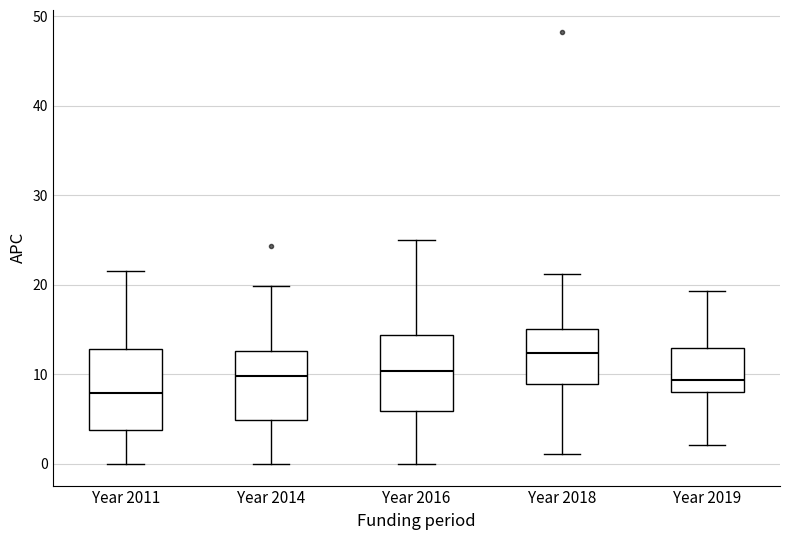

Reading left to right, read every box against the y-axis: the position of its median line, the range the box covers, and the ends of its whiskers. The values are not printed on the chart, so give them approximately, as read against the axis.

Year 2011: median 8, box 4 to 13, whiskers 0 to 22
Year 2014: median 10, box 5 to 13, whiskers 0 to 20
Year 2016: median 10, box 6 to 14, whiskers 0 to 25
Year 2018: median 12, box 9 to 15, whiskers 1 to 21
Year 2019: median 9, box 8 to 13, whiskers 2 to 19